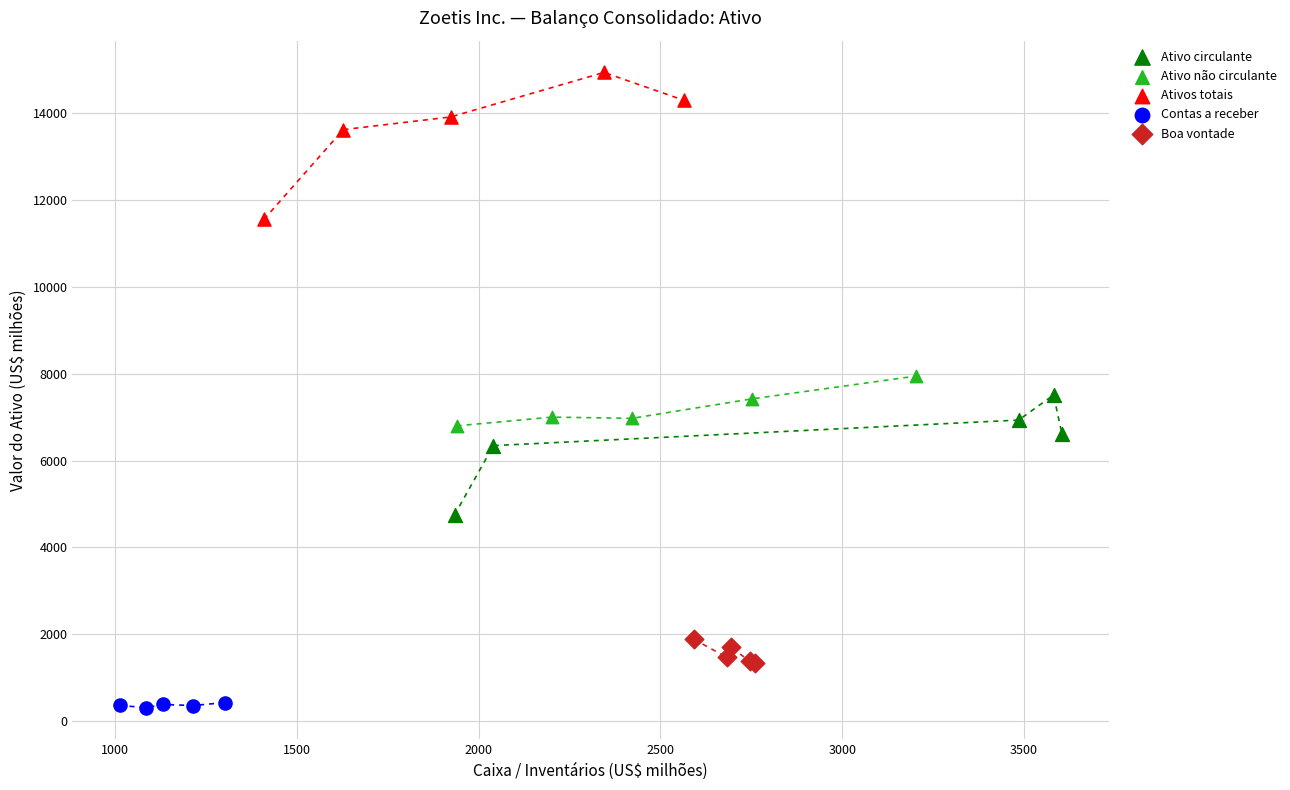

Which series has the largest Y range (max minus min)?

Ativos totais